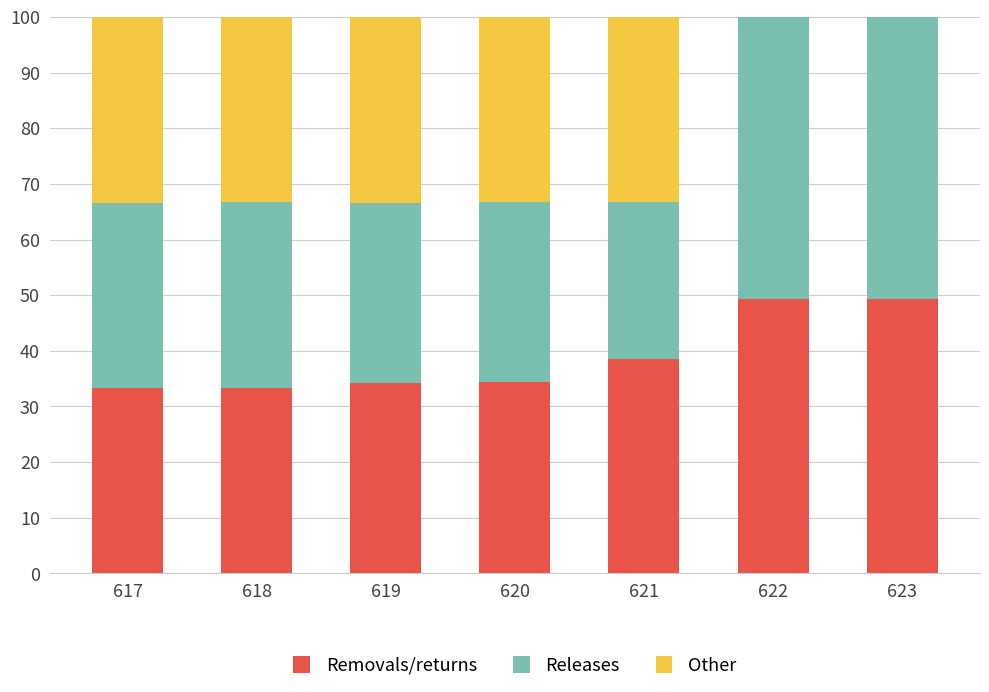

What is the sum of the Removals/returns values at 617 and 619?

67.6